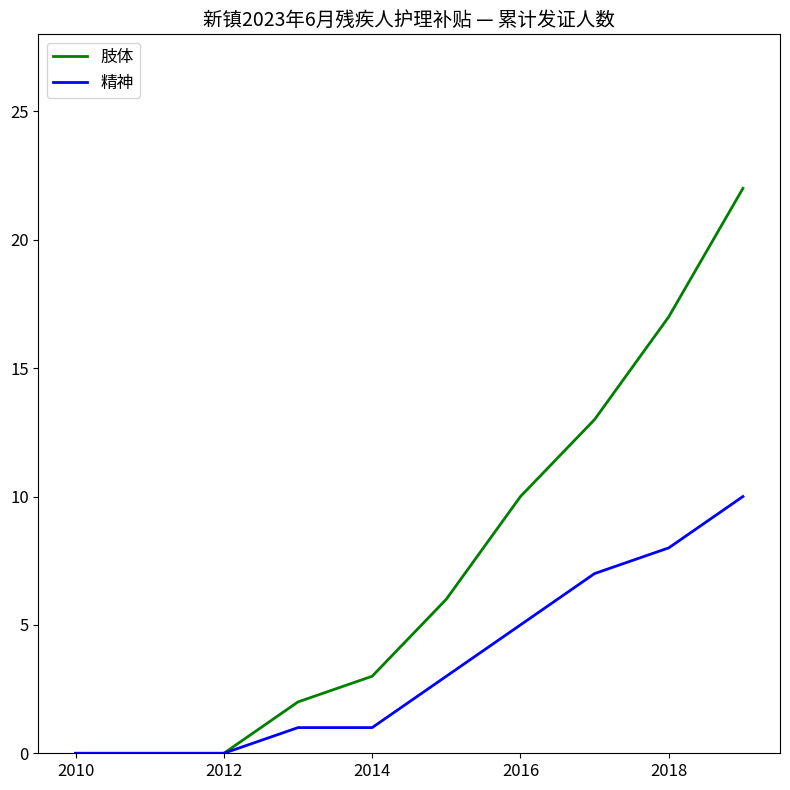

Which series has the largest range (max minus min)?

肢体